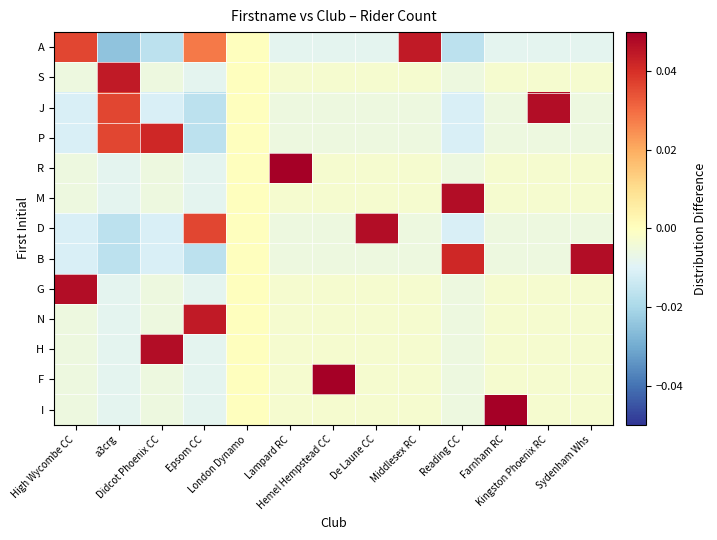

Reading right to left, what are all the values shown in this chart?

A: Sydenham Whs=-0.0	Kingston Phoenix RC=-0.0	Farnham RC=-0.0	Reading CC=-0.0	Middlesex RC=0.0	De Laune CC=-0.0	Hemel Hempstead CC=-0.0	Lampard RC=-0.0	London Dynamo=0.0	Epsom CC=0.0	Didcot Phoenix CC=-0.0	a3crg=-0.0	High Wycombe CC=0.0
S: Sydenham Whs=-0.0	Kingston Phoenix RC=-0.0	Farnham RC=-0.0	Reading CC=-0.0	Middlesex RC=-0.0	De Laune CC=-0.0	Hemel Hempstead CC=-0.0	Lampard RC=-0.0	London Dynamo=0.0	Epsom CC=-0.0	Didcot Phoenix CC=-0.0	a3crg=0.0	High Wycombe CC=-0.0
J: Sydenham Whs=-0.0	Kingston Phoenix RC=0.0	Farnham RC=-0.0	Reading CC=-0.0	Middlesex RC=-0.0	De Laune CC=-0.0	Hemel Hempstead CC=-0.0	Lampard RC=-0.0	London Dynamo=0.0	Epsom CC=-0.0	Didcot Phoenix CC=-0.0	a3crg=0.0	High Wycombe CC=-0.0
P: Sydenham Whs=-0.0	Kingston Phoenix RC=-0.0	Farnham RC=-0.0	Reading CC=-0.0	Middlesex RC=-0.0	De Laune CC=-0.0	Hemel Hempstead CC=-0.0	Lampard RC=-0.0	London Dynamo=0.0	Epsom CC=-0.0	Didcot Phoenix CC=0.0	a3crg=0.0	High Wycombe CC=-0.0
R: Sydenham Whs=-0.0	Kingston Phoenix RC=-0.0	Farnham RC=-0.0	Reading CC=-0.0	Middlesex RC=-0.0	De Laune CC=-0.0	Hemel Hempstead CC=-0.0	Lampard RC=0.0	London Dynamo=0.0	Epsom CC=-0.0	Didcot Phoenix CC=-0.0	a3crg=-0.0	High Wycombe CC=-0.0
M: Sydenham Whs=-0.0	Kingston Phoenix RC=-0.0	Farnham RC=-0.0	Reading CC=0.0	Middlesex RC=-0.0	De Laune CC=-0.0	Hemel Hempstead CC=-0.0	Lampard RC=-0.0	London Dynamo=0.0	Epsom CC=-0.0	Didcot Phoenix CC=-0.0	a3crg=-0.0	High Wycombe CC=-0.0
D: Sydenham Whs=-0.0	Kingston Phoenix RC=-0.0	Farnham RC=-0.0	Reading CC=-0.0	Middlesex RC=-0.0	De Laune CC=0.0	Hemel Hempstead CC=-0.0	Lampard RC=-0.0	London Dynamo=0.0	Epsom CC=0.0	Didcot Phoenix CC=-0.0	a3crg=-0.0	High Wycombe CC=-0.0
B: Sydenham Whs=0.0	Kingston Phoenix RC=-0.0	Farnham RC=-0.0	Reading CC=0.0	Middlesex RC=-0.0	De Laune CC=-0.0	Hemel Hempstead CC=-0.0	Lampard RC=-0.0	London Dynamo=0.0	Epsom CC=-0.0	Didcot Phoenix CC=-0.0	a3crg=-0.0	High Wycombe CC=-0.0
G: Sydenham Whs=-0.0	Kingston Phoenix RC=-0.0	Farnham RC=-0.0	Reading CC=-0.0	Middlesex RC=-0.0	De Laune CC=-0.0	Hemel Hempstead CC=-0.0	Lampard RC=-0.0	London Dynamo=0.0	Epsom CC=-0.0	Didcot Phoenix CC=-0.0	a3crg=-0.0	High Wycombe CC=0.0
N: Sydenham Whs=-0.0	Kingston Phoenix RC=-0.0	Farnham RC=-0.0	Reading CC=-0.0	Middlesex RC=-0.0	De Laune CC=-0.0	Hemel Hempstead CC=-0.0	Lampard RC=-0.0	London Dynamo=0.0	Epsom CC=0.0	Didcot Phoenix CC=-0.0	a3crg=-0.0	High Wycombe CC=-0.0
H: Sydenham Whs=-0.0	Kingston Phoenix RC=-0.0	Farnham RC=-0.0	Reading CC=-0.0	Middlesex RC=-0.0	De Laune CC=-0.0	Hemel Hempstead CC=-0.0	Lampard RC=-0.0	London Dynamo=0.0	Epsom CC=-0.0	Didcot Phoenix CC=0.0	a3crg=-0.0	High Wycombe CC=-0.0
F: Sydenham Whs=-0.0	Kingston Phoenix RC=-0.0	Farnham RC=-0.0	Reading CC=-0.0	Middlesex RC=-0.0	De Laune CC=-0.0	Hemel Hempstead CC=0.0	Lampard RC=-0.0	London Dynamo=0.0	Epsom CC=-0.0	Didcot Phoenix CC=-0.0	a3crg=-0.0	High Wycombe CC=-0.0
I: Sydenham Whs=-0.0	Kingston Phoenix RC=-0.0	Farnham RC=0.0	Reading CC=-0.0	Middlesex RC=-0.0	De Laune CC=-0.0	Hemel Hempstead CC=-0.0	Lampard RC=-0.0	London Dynamo=0.0	Epsom CC=-0.0	Didcot Phoenix CC=-0.0	a3crg=-0.0	High Wycombe CC=-0.0